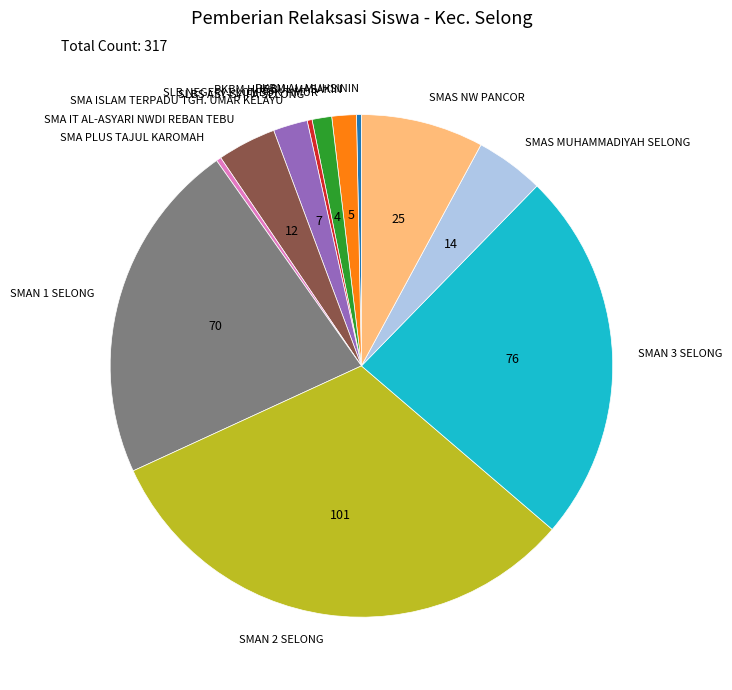

Does any single category account for the majority?

No